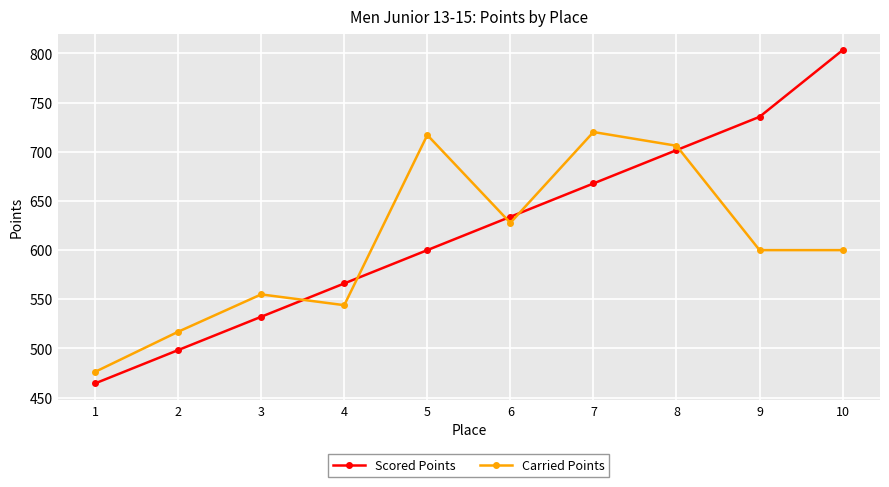

List the labels in order of Scored Points value, smallest first.

1, 2, 3, 4, 5, 6, 7, 8, 9, 10